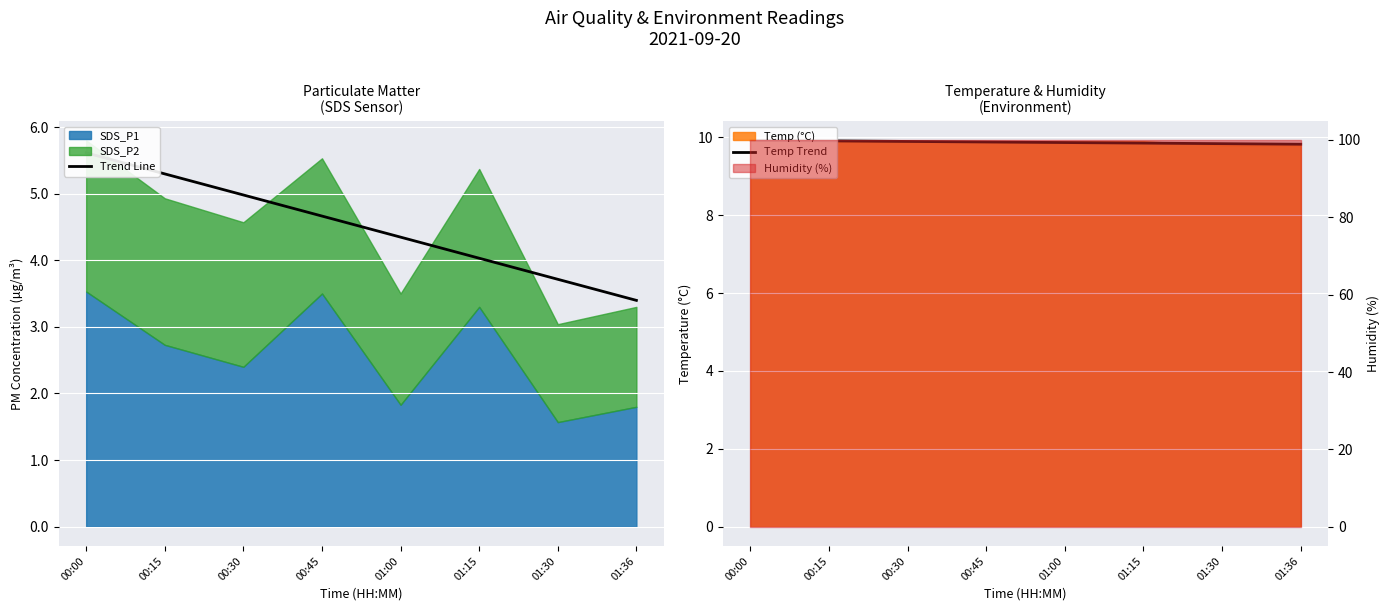

Between 01:30 and 01:00, which is larger?

01:00